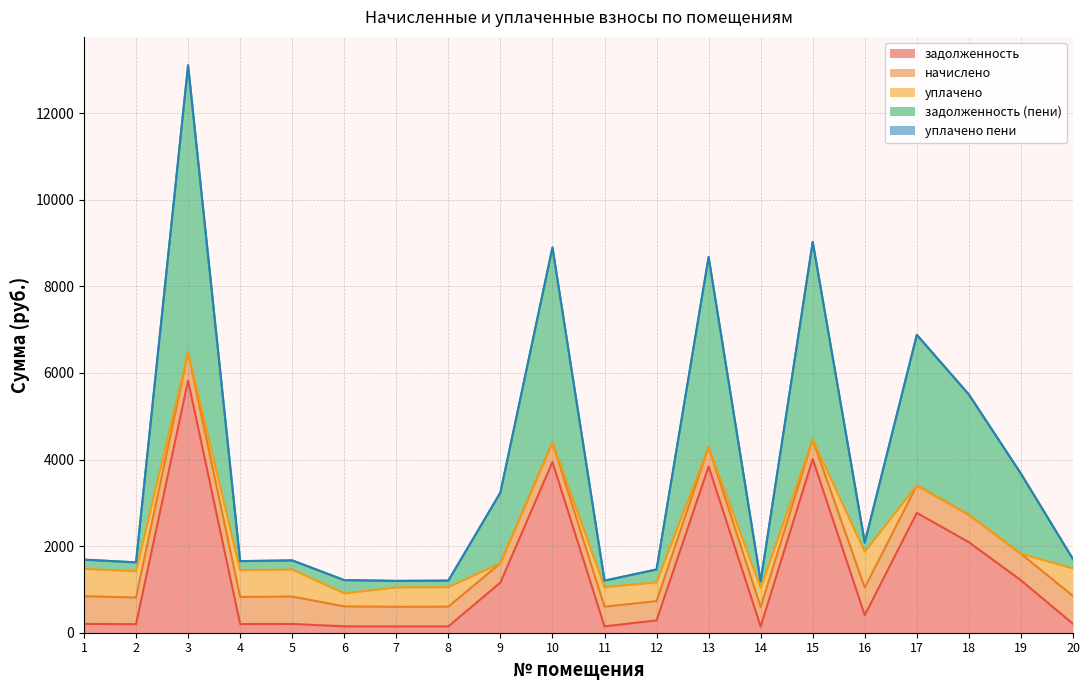

What is the difference between the maximum and second lowest values in the начислено series?

207.4